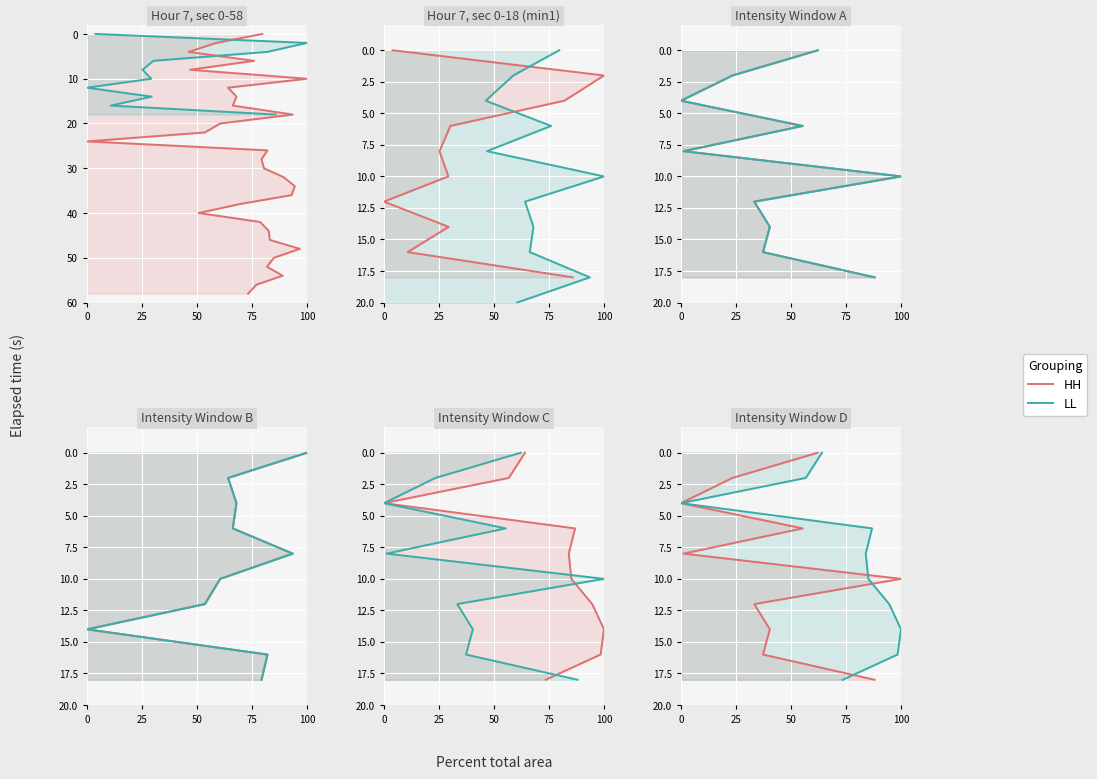

What are all the series names shown in the legend?

HH, LL